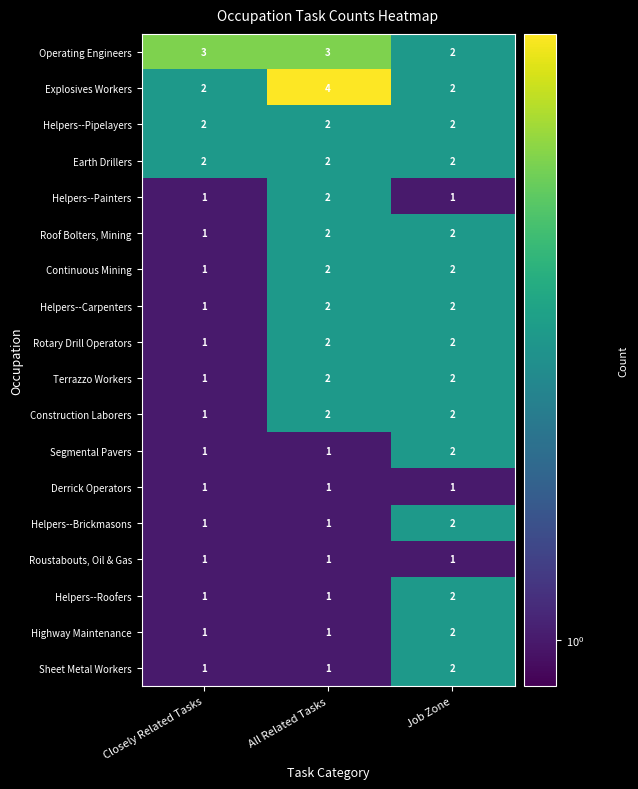

The Terrazzo Workers series shows 3 at Job Zone. True or false?

False